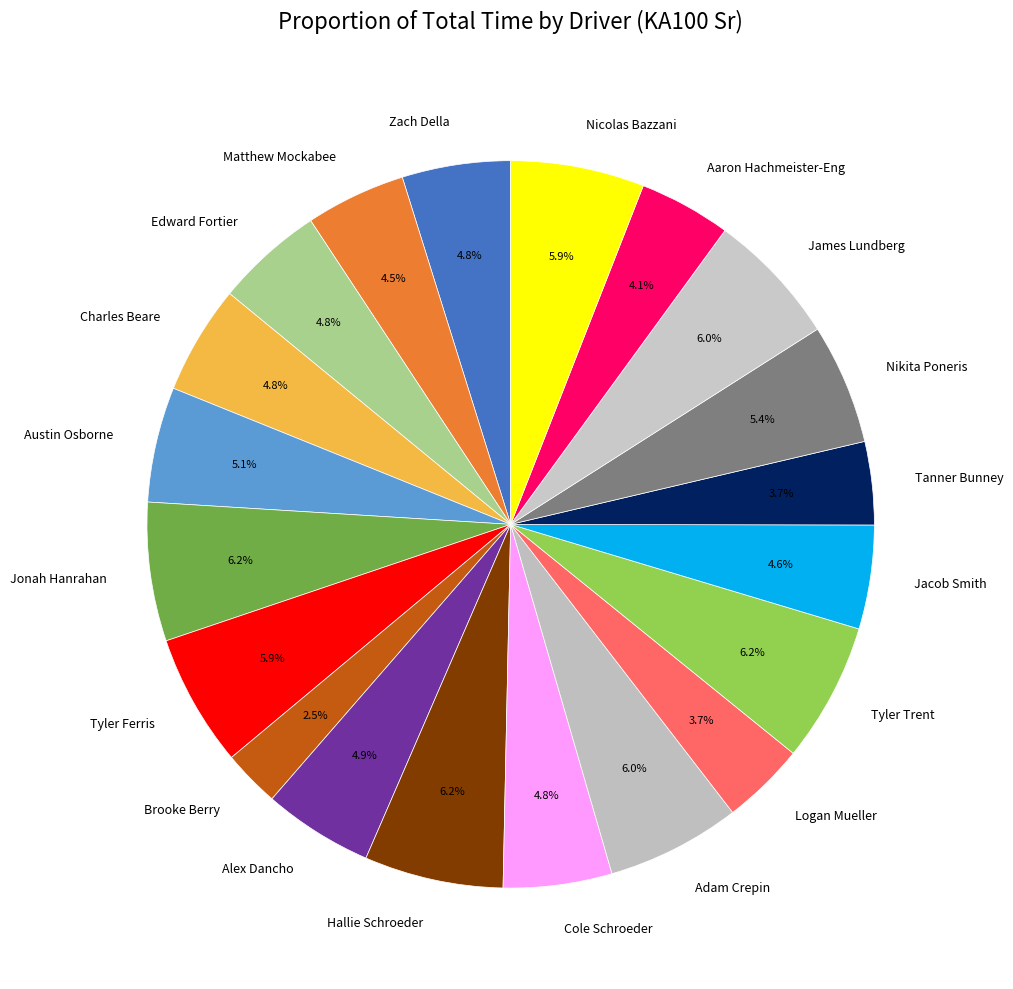

True or false: Nicolas Bazzani accounts for 13% of the total.

False